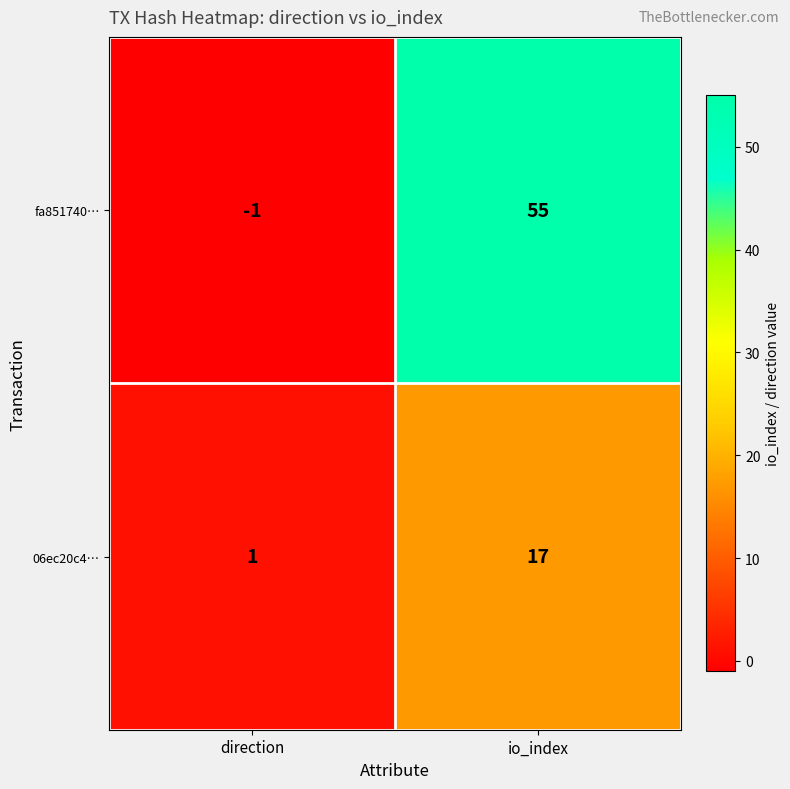

Where is fa851740… nearest to the value 27?

direction